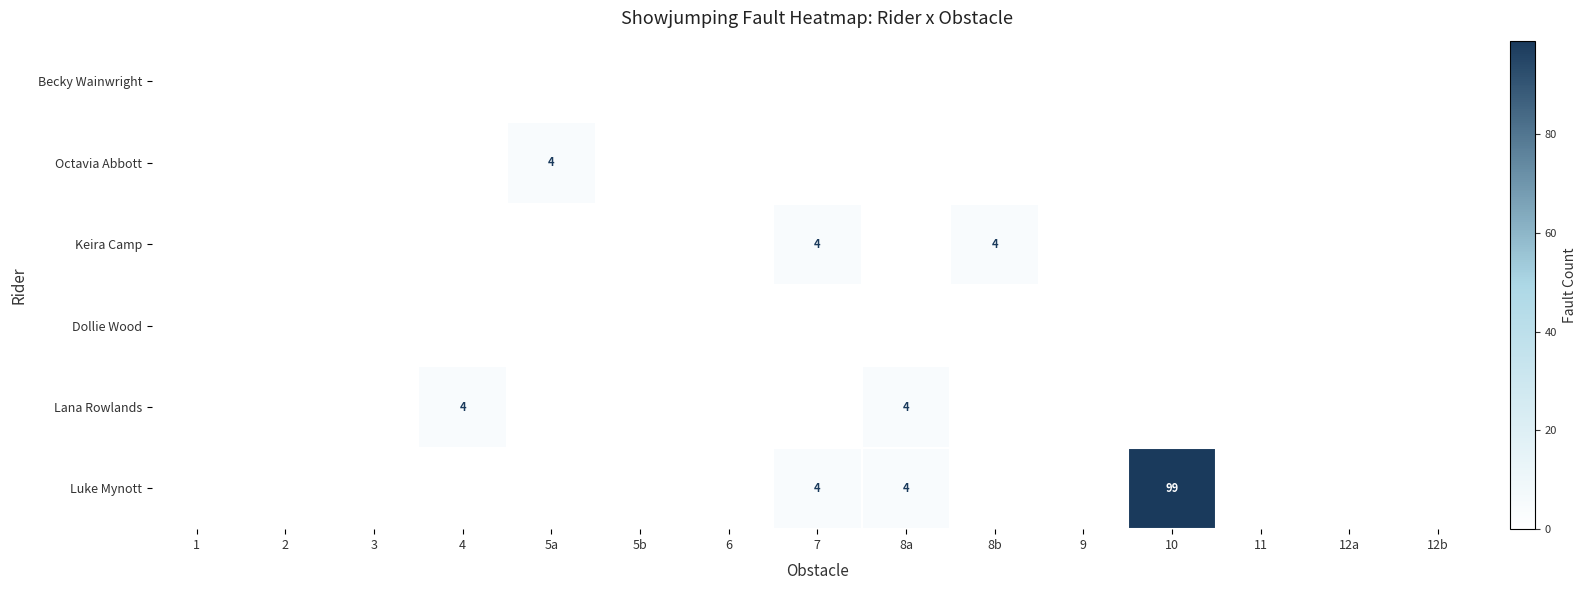

Rank the series at 1 from highest to lowest value.

Becky Wainwright, Octavia Abbott, Keira Camp, Dollie Wood, Lana Rowlands, Luke Mynott